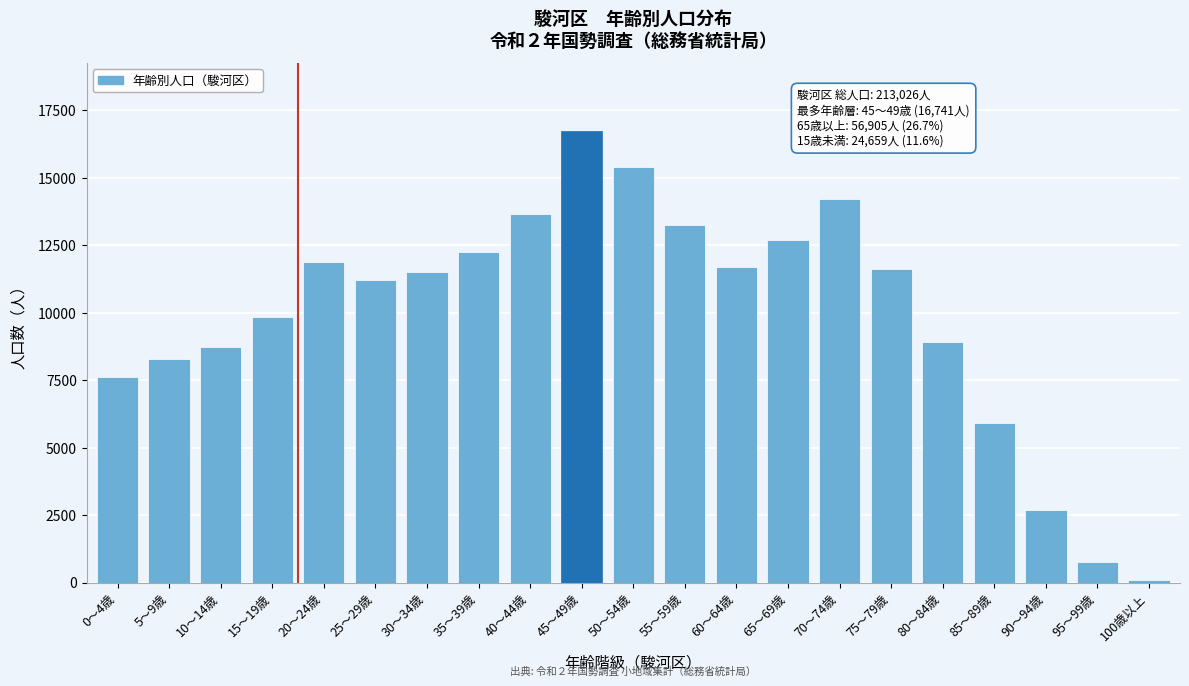

What is the maximum value shown in the chart?

16741